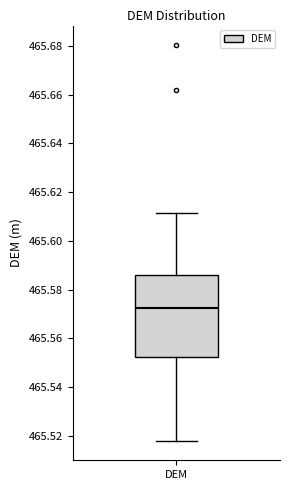

Transcribe this box plot: give where the median line is, the range the box spans, and where the two whiskers end, as read against the y-axis. The values are not printed on the chart, so give them approximately, as read against the axis.

median 465.572, box 465.552 to 465.586, whiskers 465.518 to 465.612